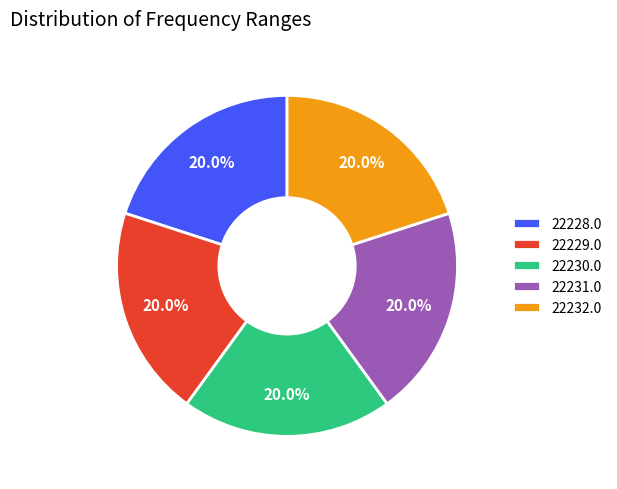

Does 22229.0 represent more than half of the total?

No